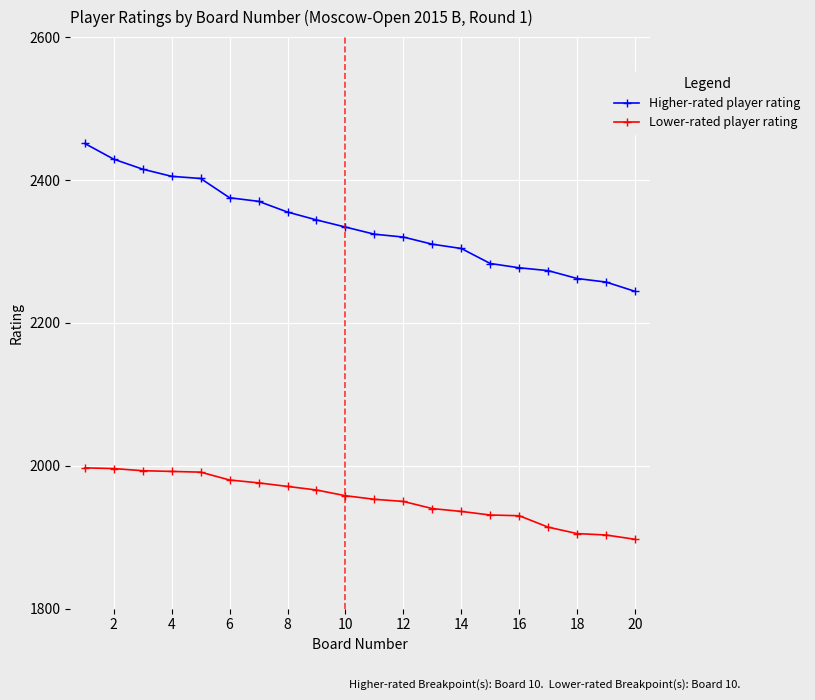

Which series has the largest range (max minus min)?

Higher-rated player rating